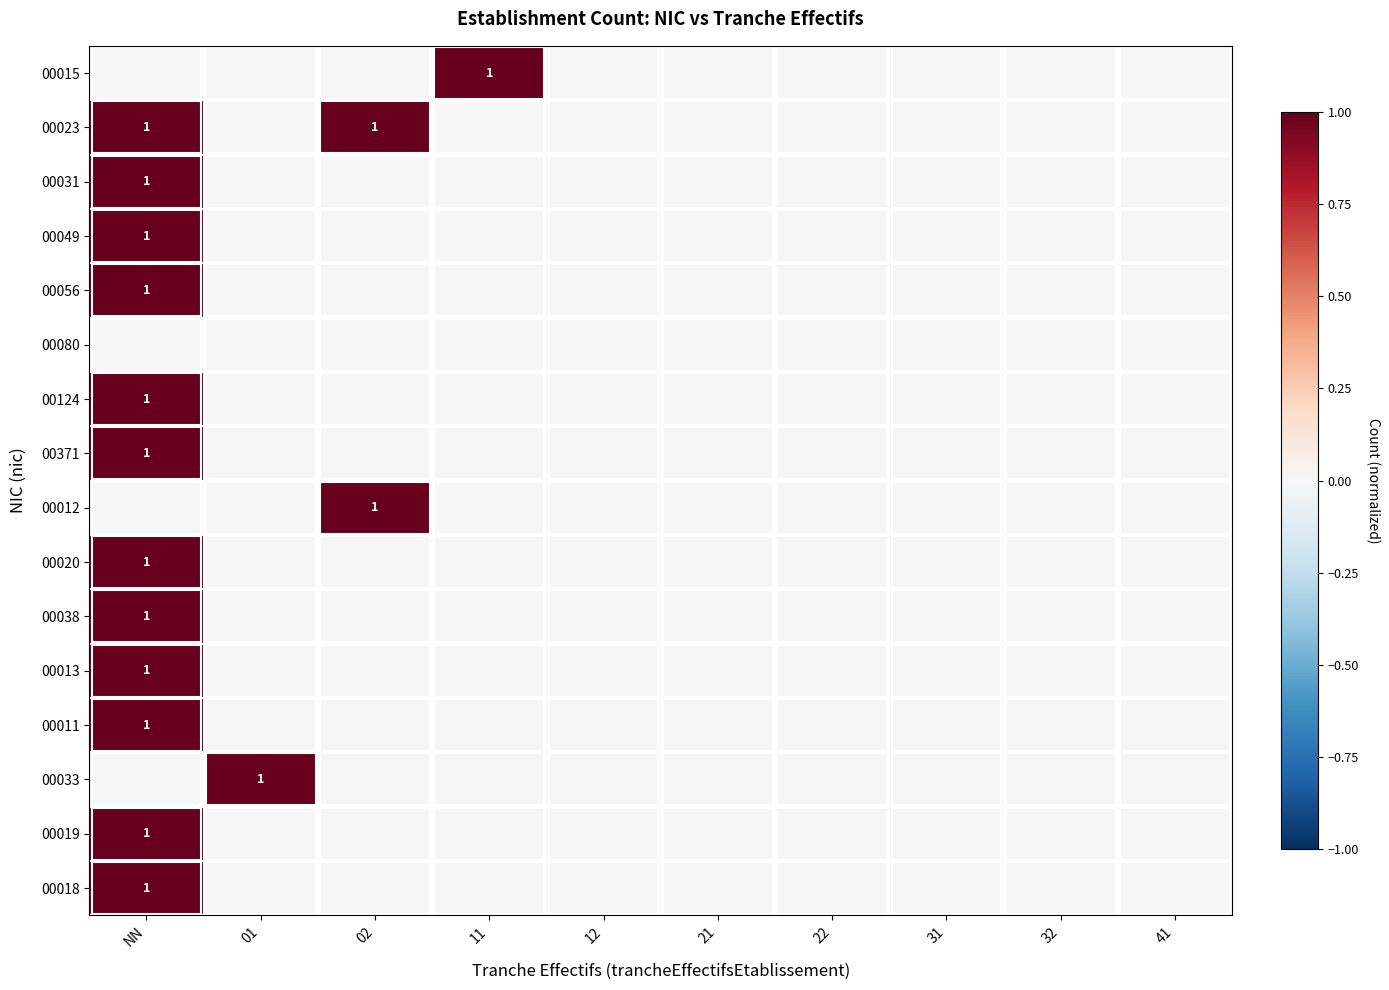

How many data points does each series have?

10